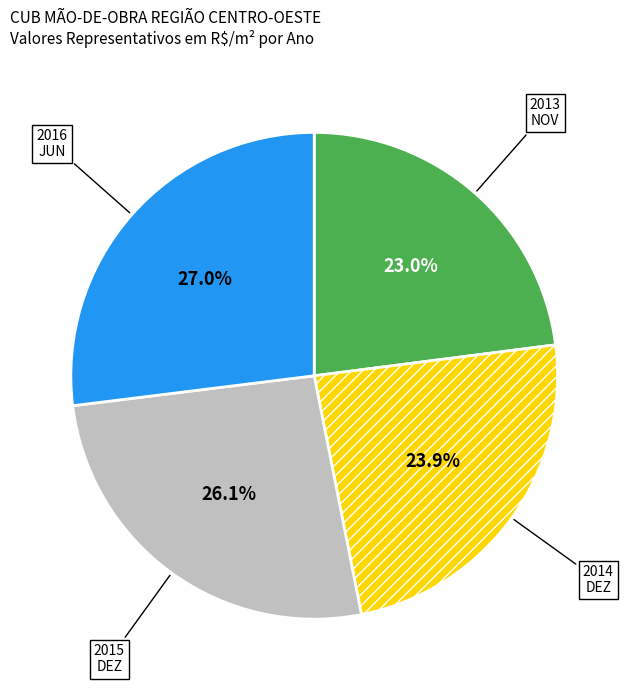

True or false: 2015 accounts for 32% of the total.

False